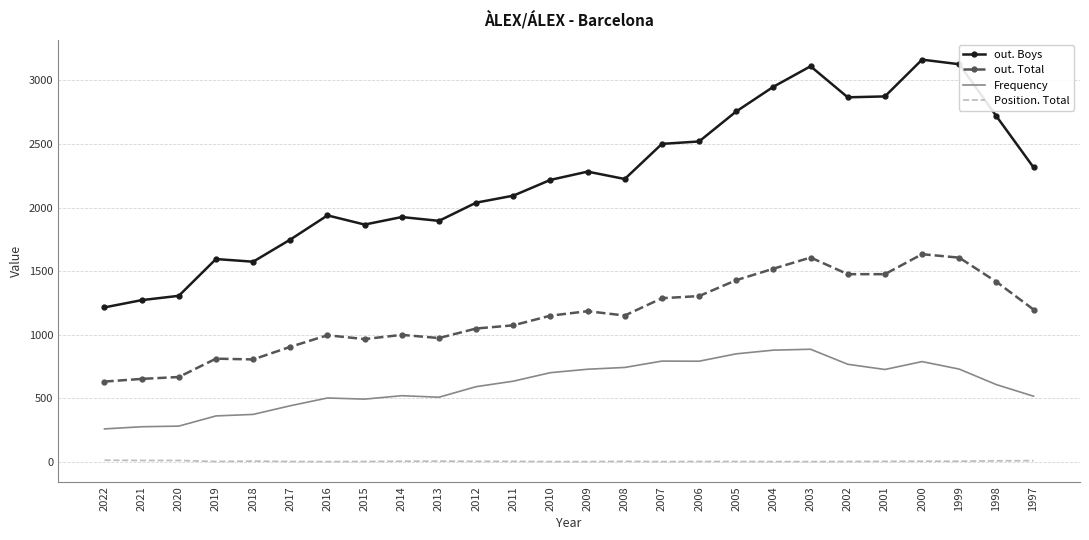

Which series has the largest total across all categories?

out. Boys